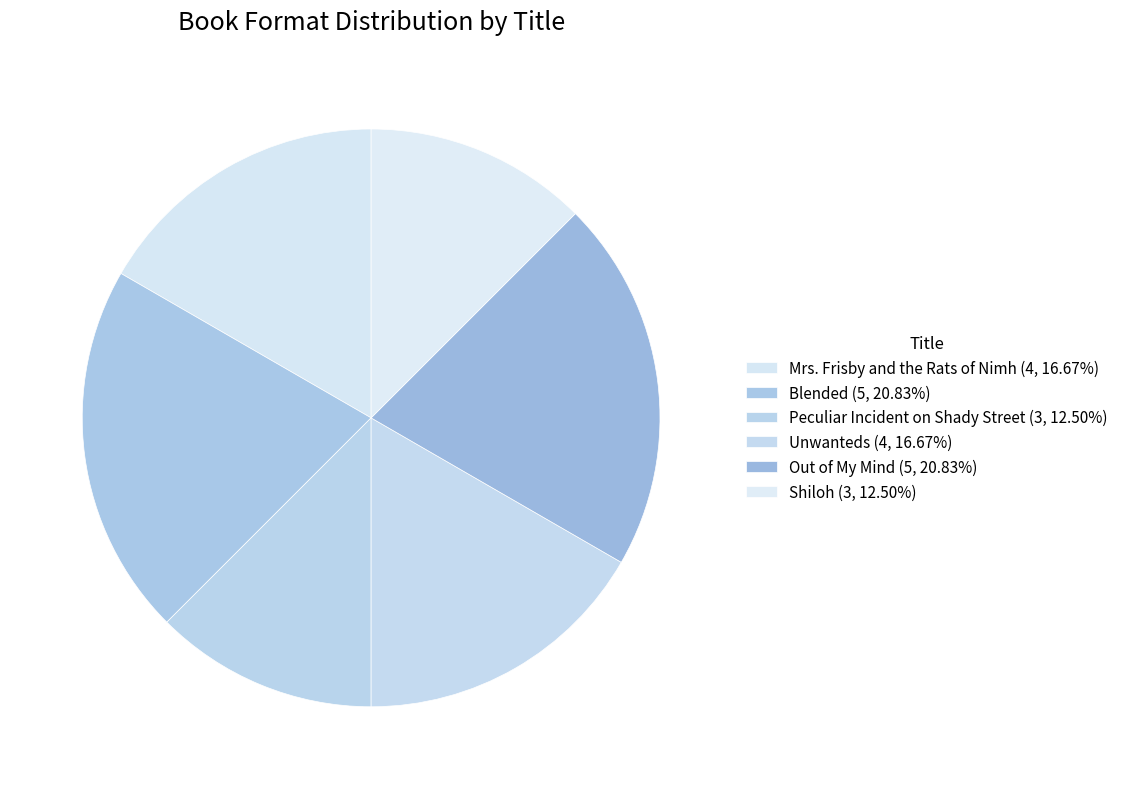

To the nearest percent, what portion does Peculiar Incident on Shady Street represent?

12%